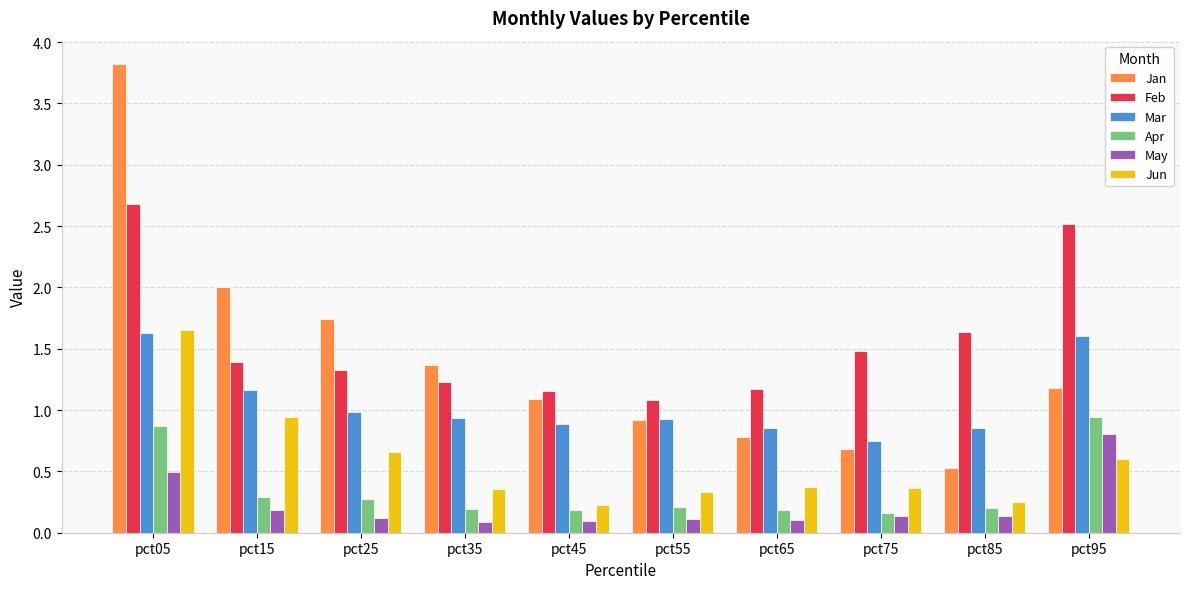

What is the sum of the Jun values at pct85 and pct05?

1.9